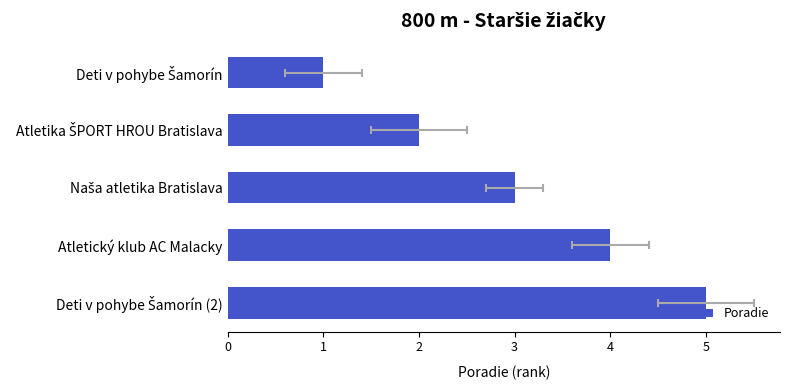

Count the values in the range 2 to 4.

3